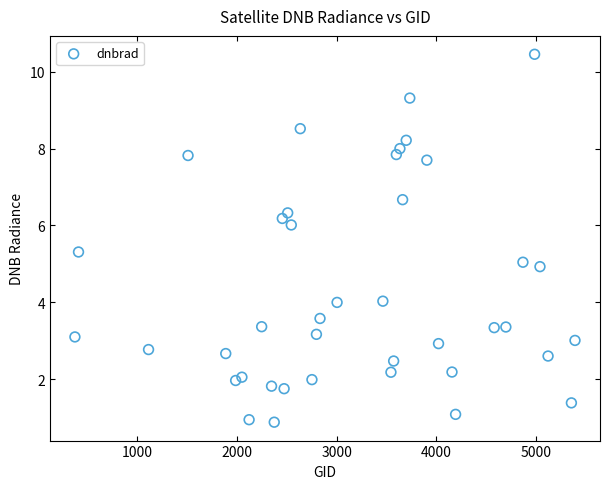

What is the range of X values (max minus min)?

5013.0